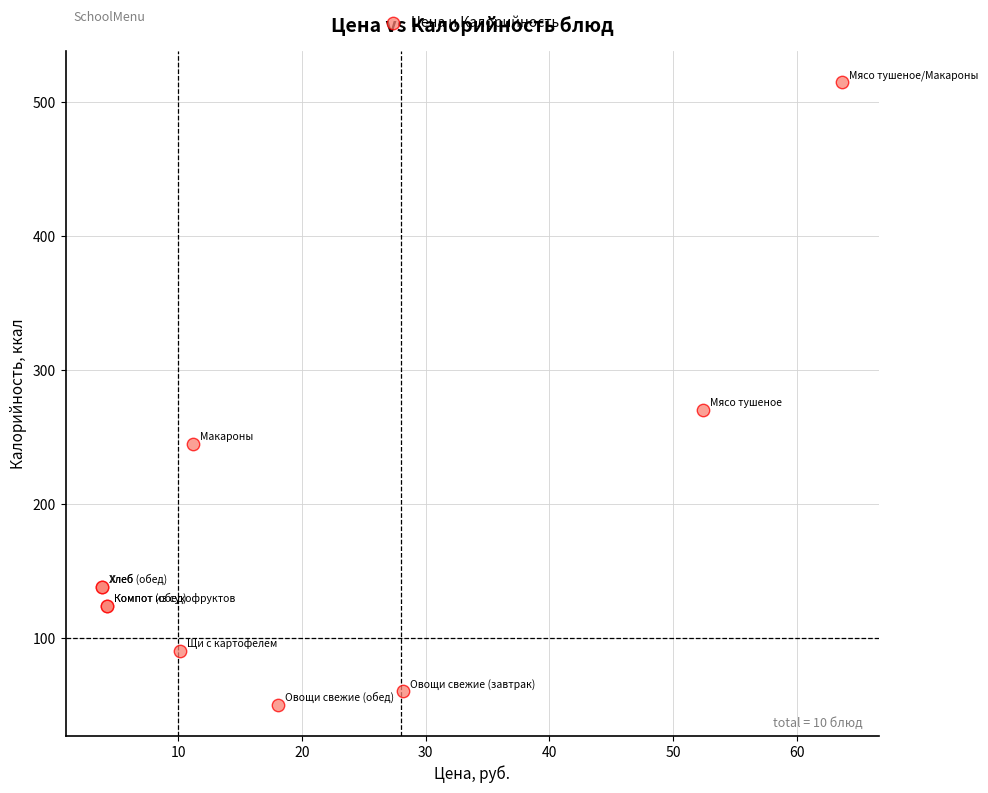

What Y value in the scatter plot is closest to 282?

270